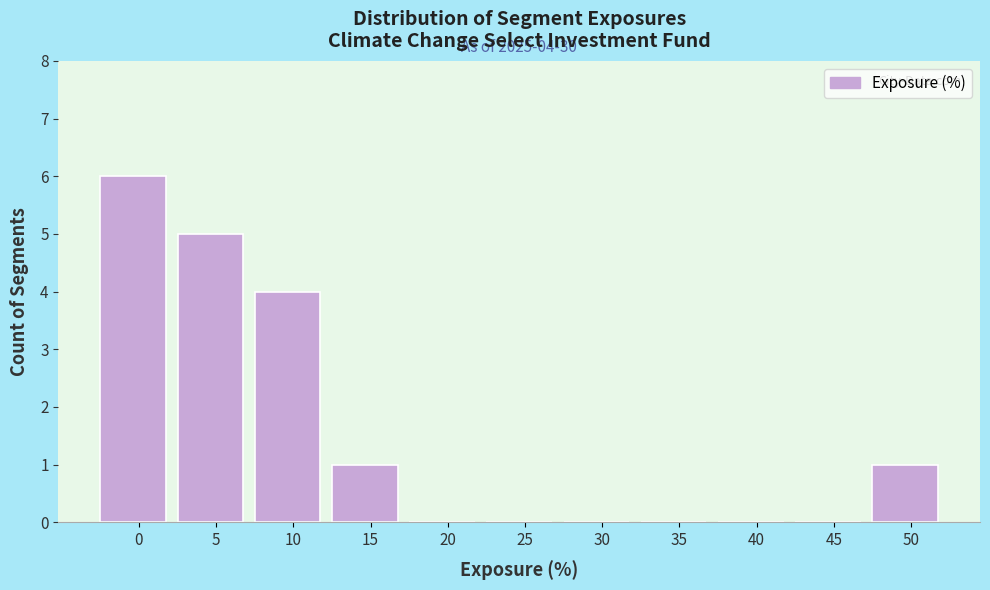

Reading left to right, list all the values displayed in this chart.

0=6	5=5	10=4	15=1	20=0	25=0	30=0	35=0	40=0	45=0	50=1